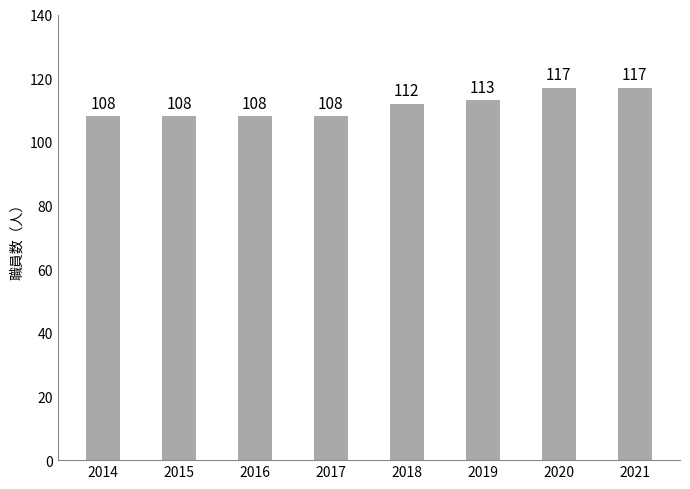

What is the change in value from 2017 to 2020?

+9